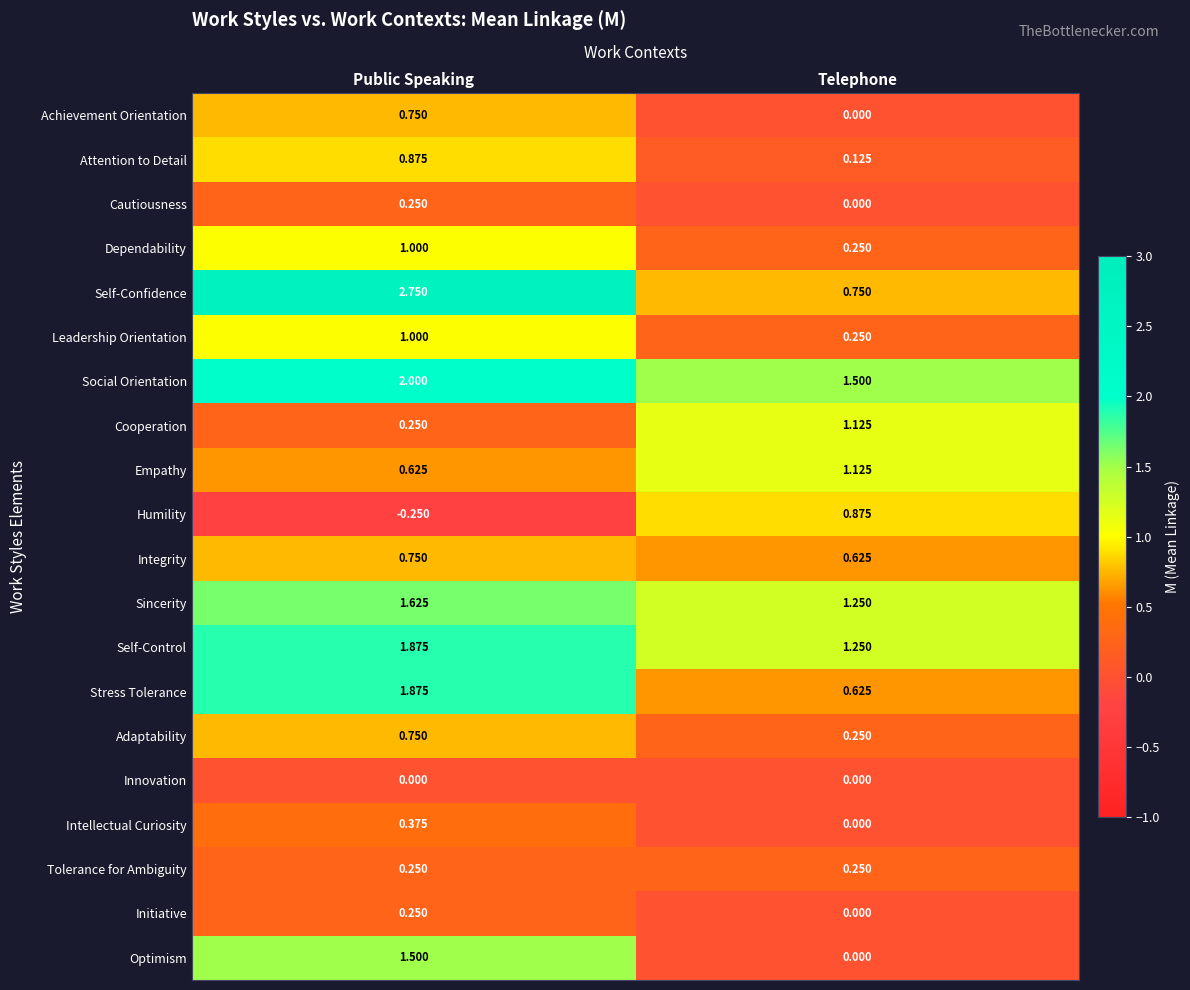

List the labels in order of Stress Tolerance value, largest first.

Public Speaking, Telephone